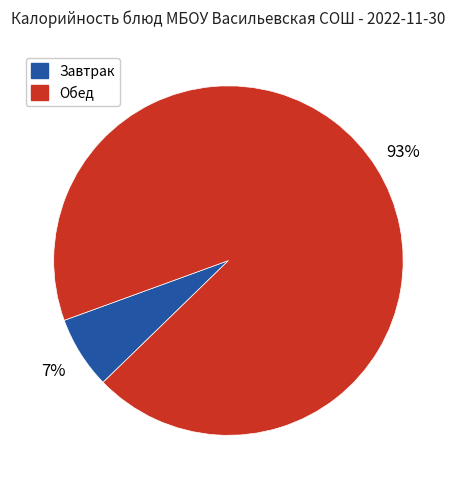

To the nearest percent, what is the average slice percentage?

50%